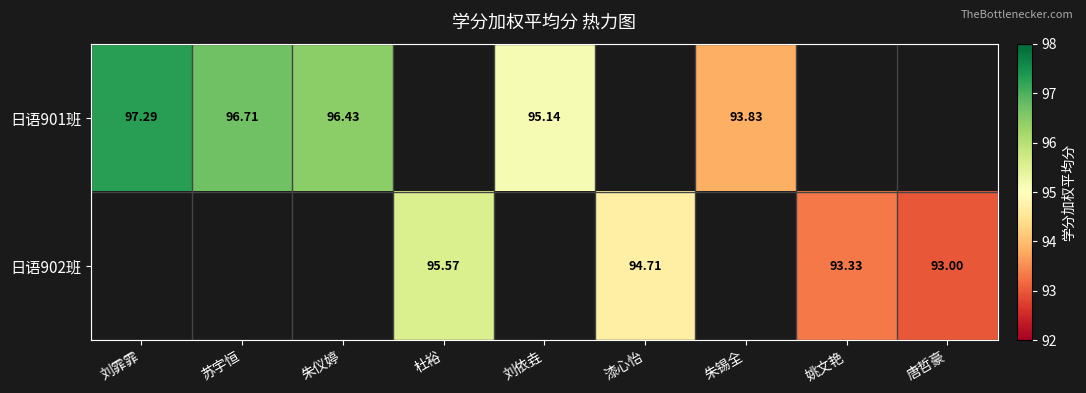

Is the value of 日语902班 at 杜裕 greater than the value of 日语901班 at 朱仪婷?

No